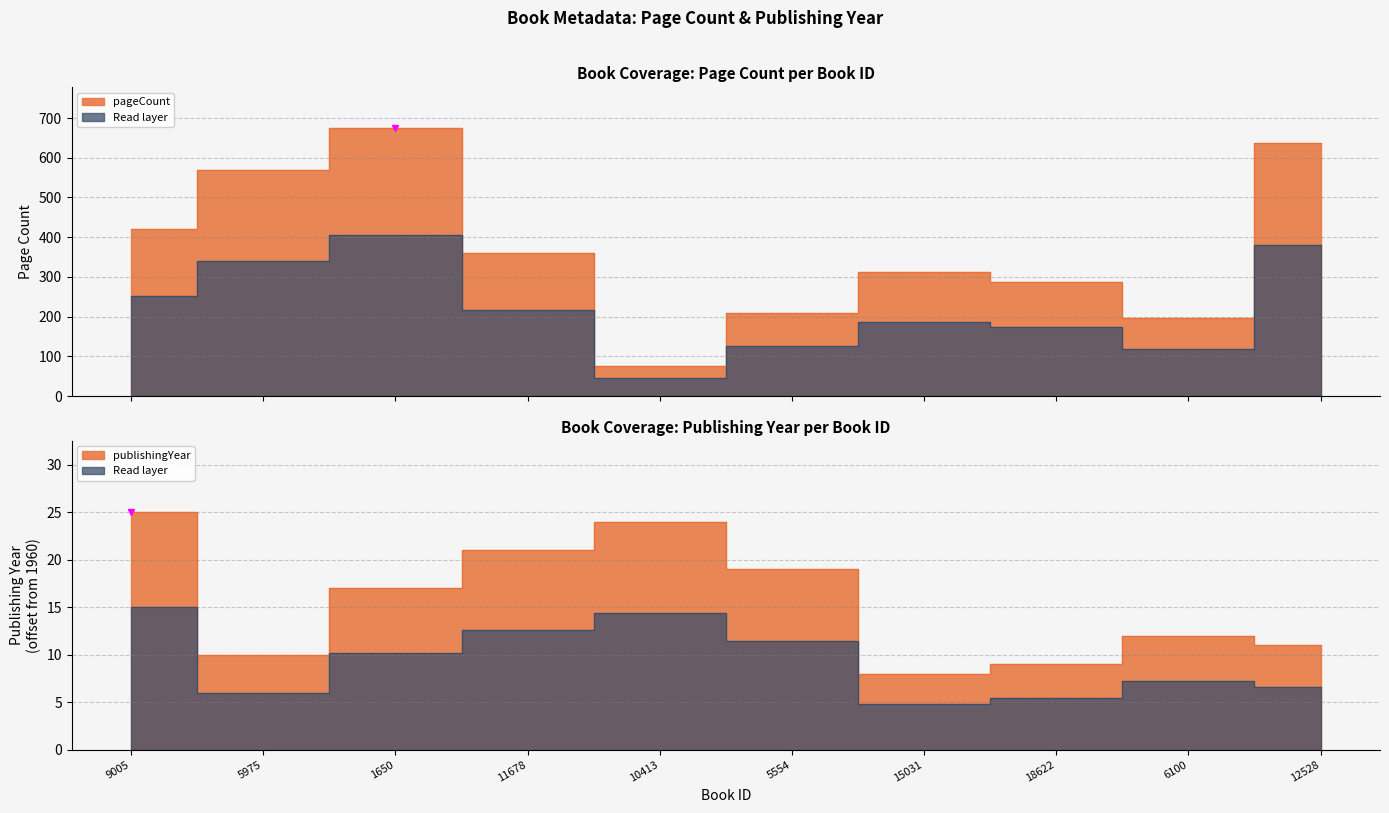

What is the difference between the second highest and second lowest values in the pageCount series?

440